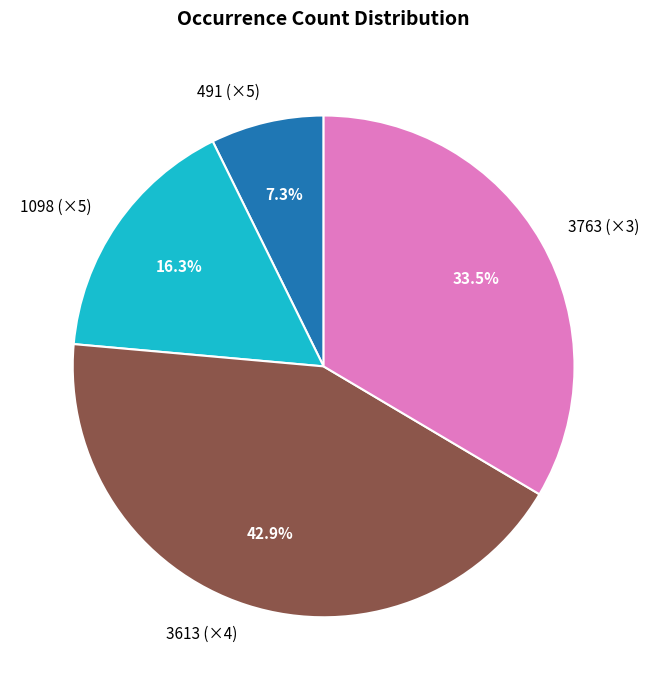

How many slices are in this pie chart?

4